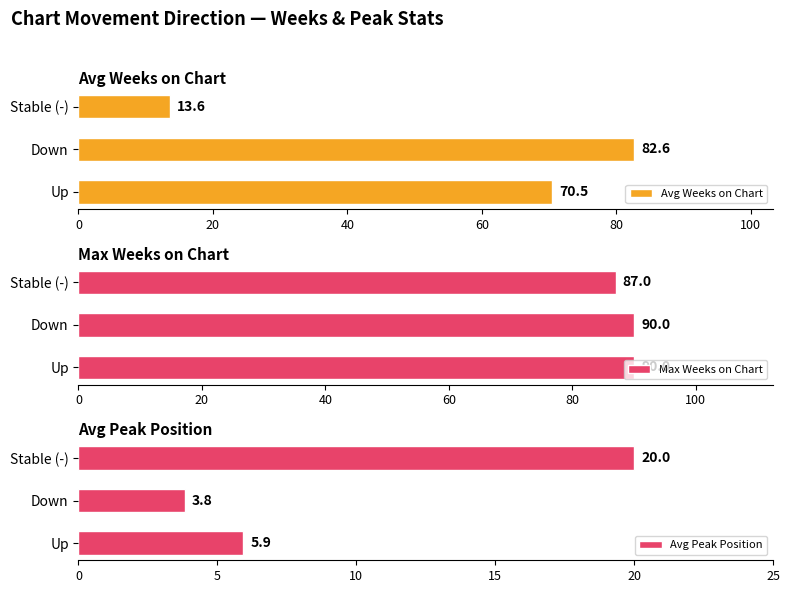

Reading right to left, what are all the values shown in this chart?

Avg Weeks on Chart: 13.6	82.6	70.5
Max Weeks on Chart: 87.0	90.0	90.0
Avg Peak Position: 20.0	3.8	5.9